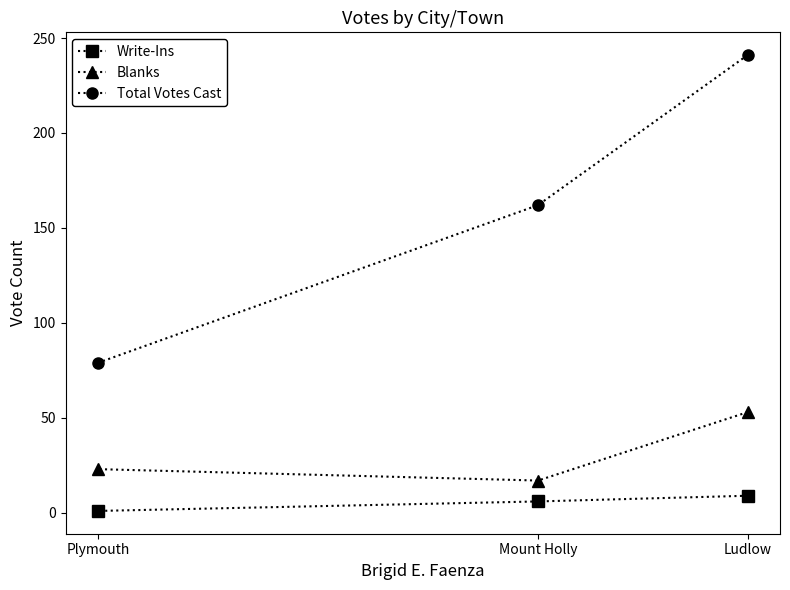

What is the difference between the maximum and minimum values in the Write-Ins series?

8